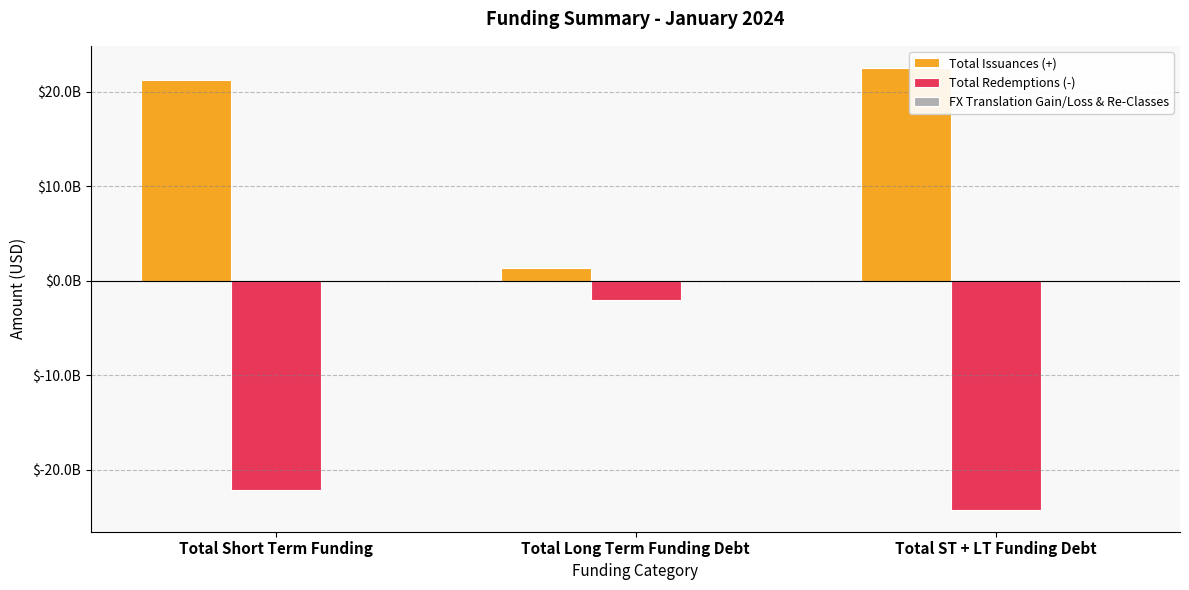

What is the total value across all series at Total Long Term Funding Debt?

-751660813.5